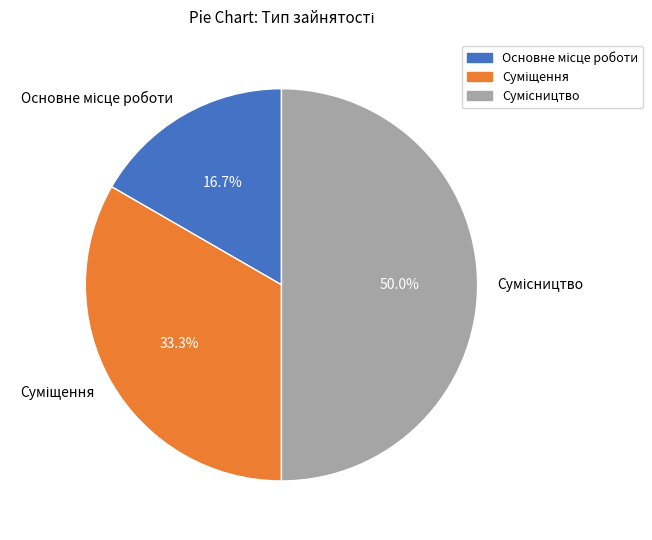

How many slices are in this pie chart?

3